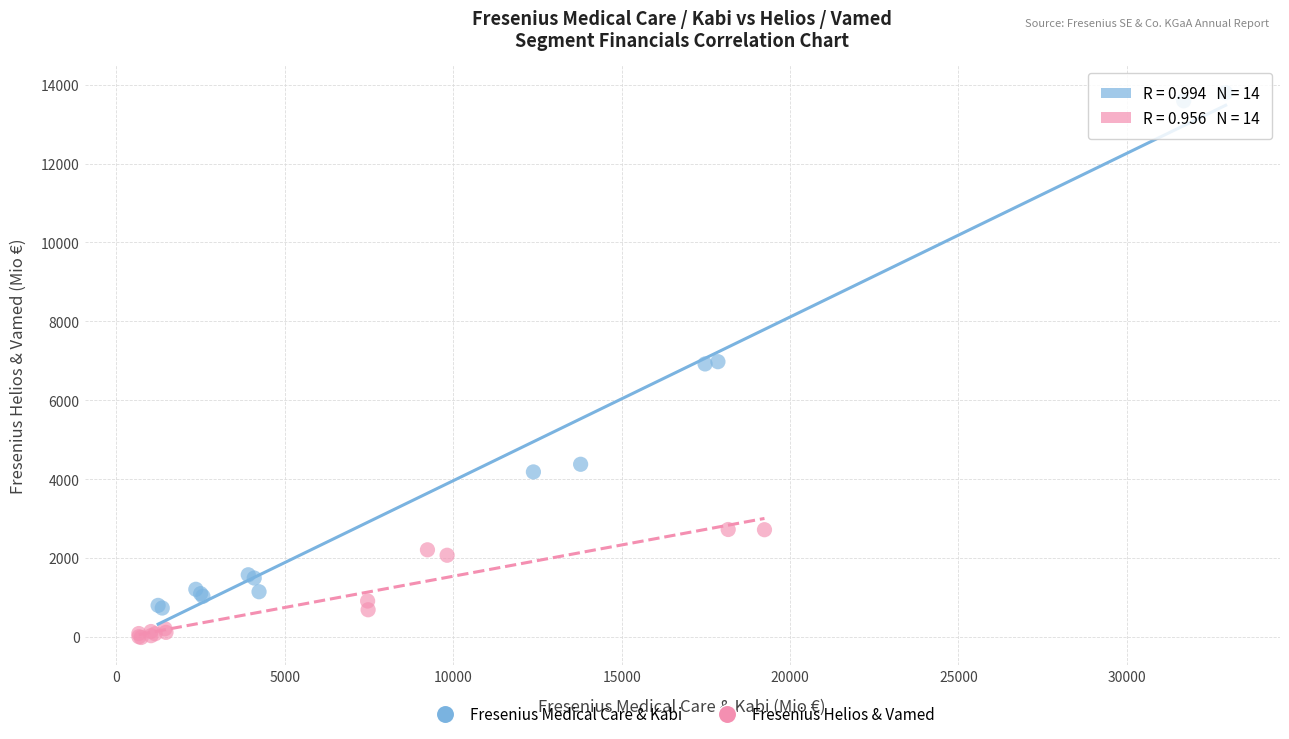

Which series contains the lowest Y value?

Fresenius Helios & Vamed